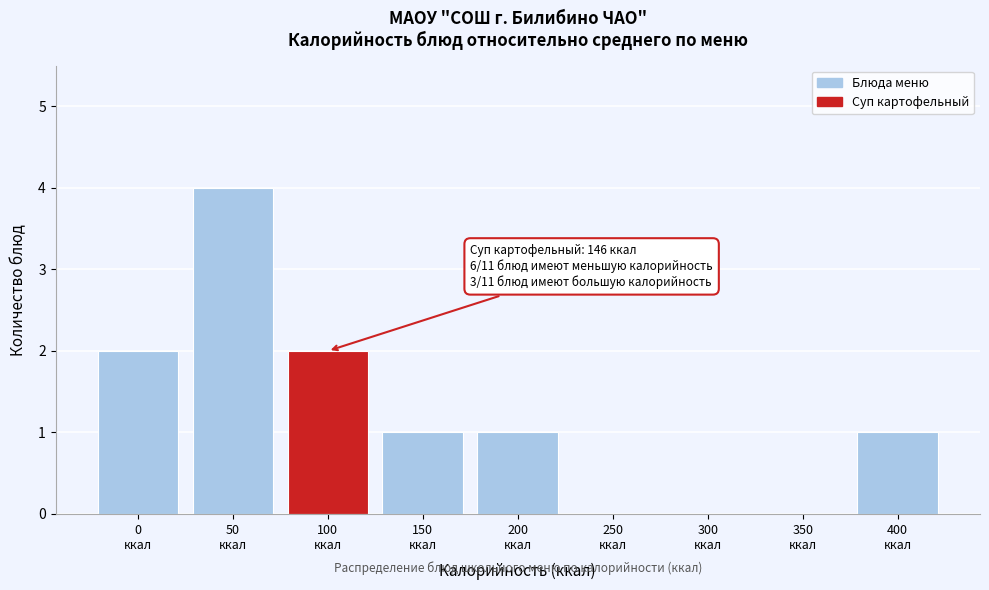

What is the maximum value shown in the chart?

4